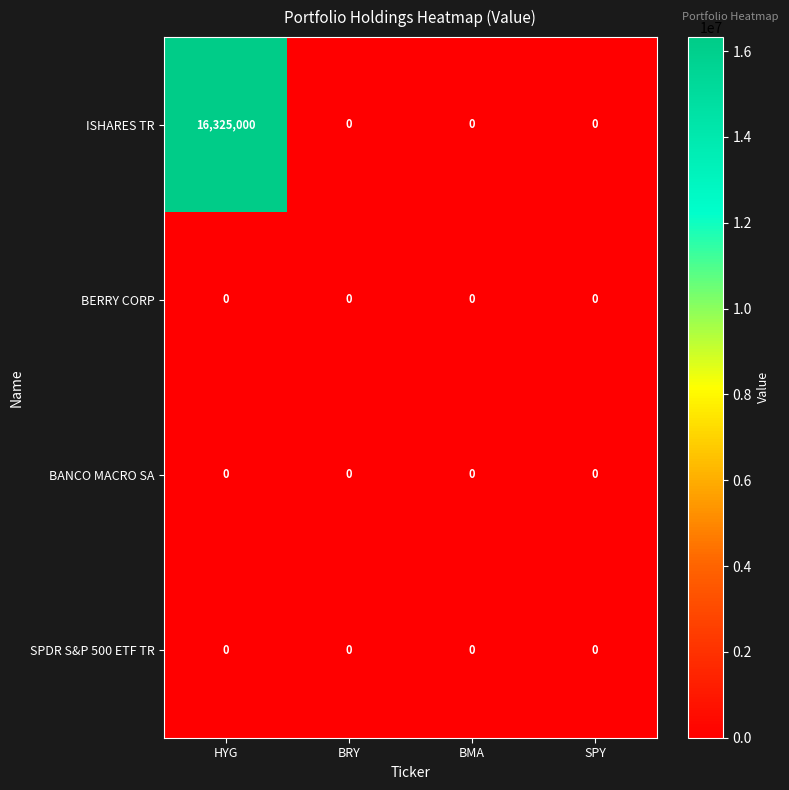

What is the sum of all ISHARES TR values?

16325000